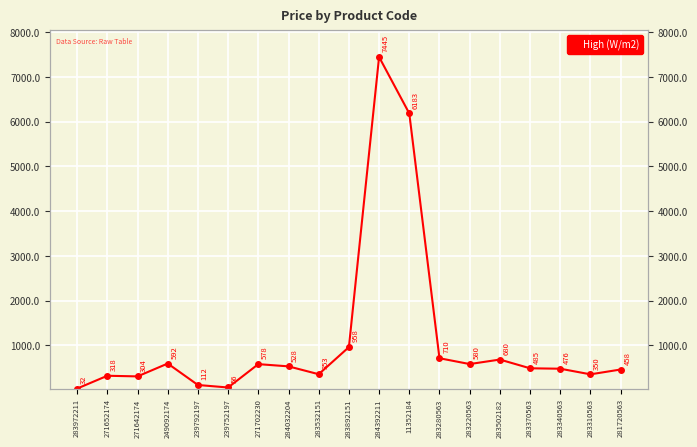

What is the change in value from 283220563 to 281720563?

-121.9